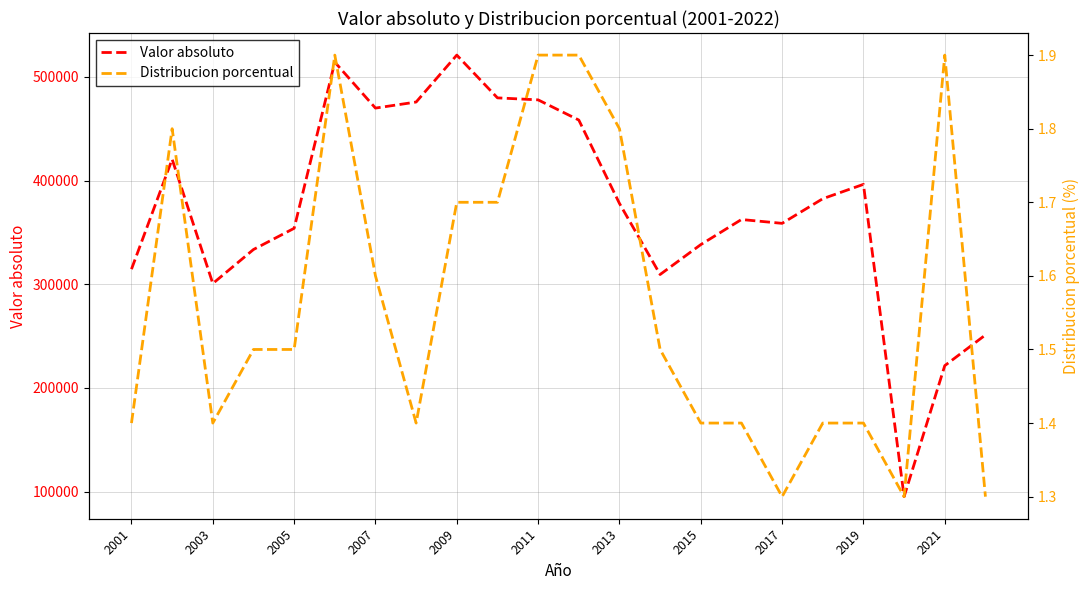

At how many categories does at least one series exceed 491743?

2